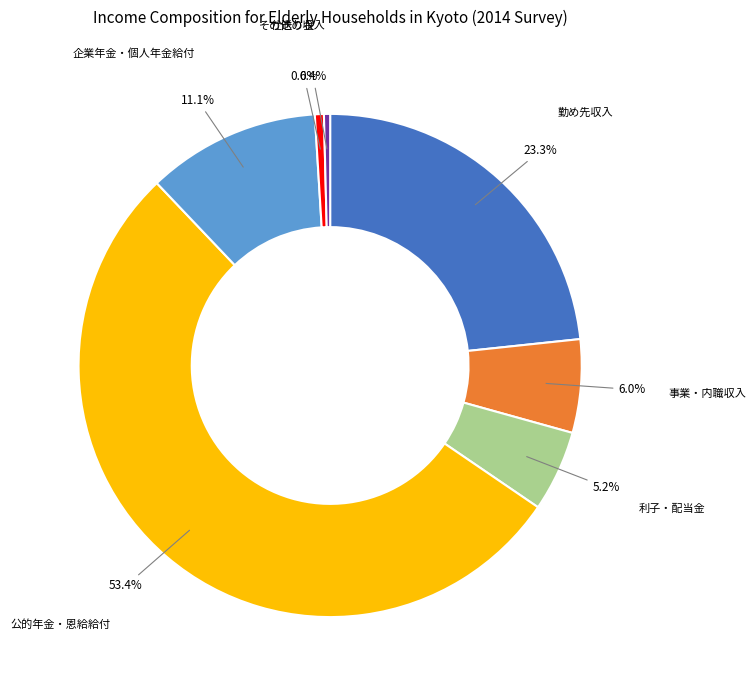

Is there a majority slice in this chart?

Yes